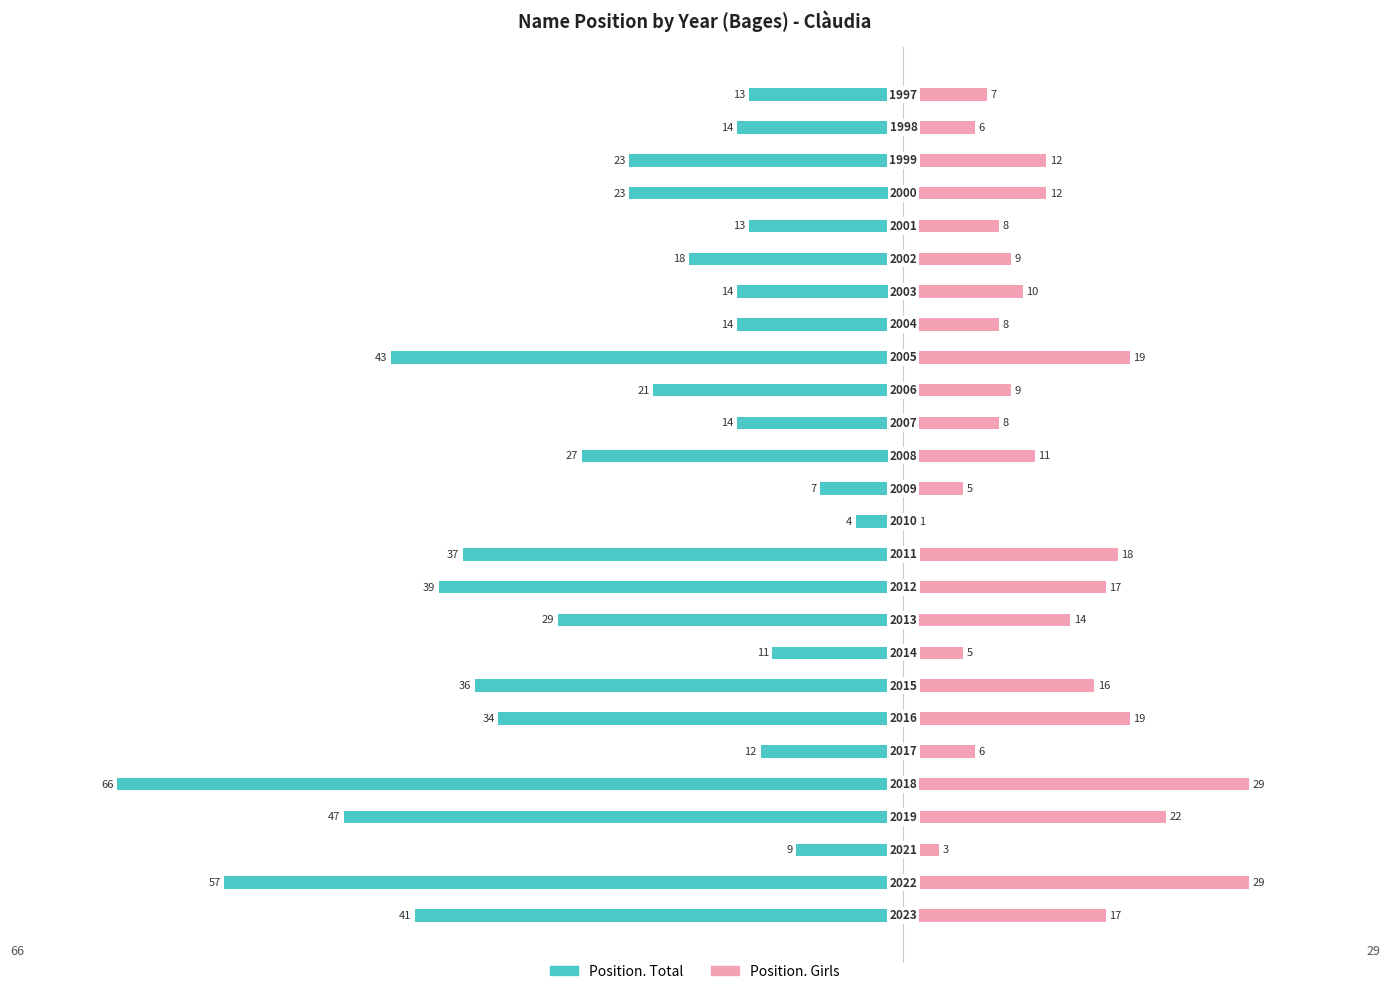

Is it true that Position. Girls equals 26 at 10?

False